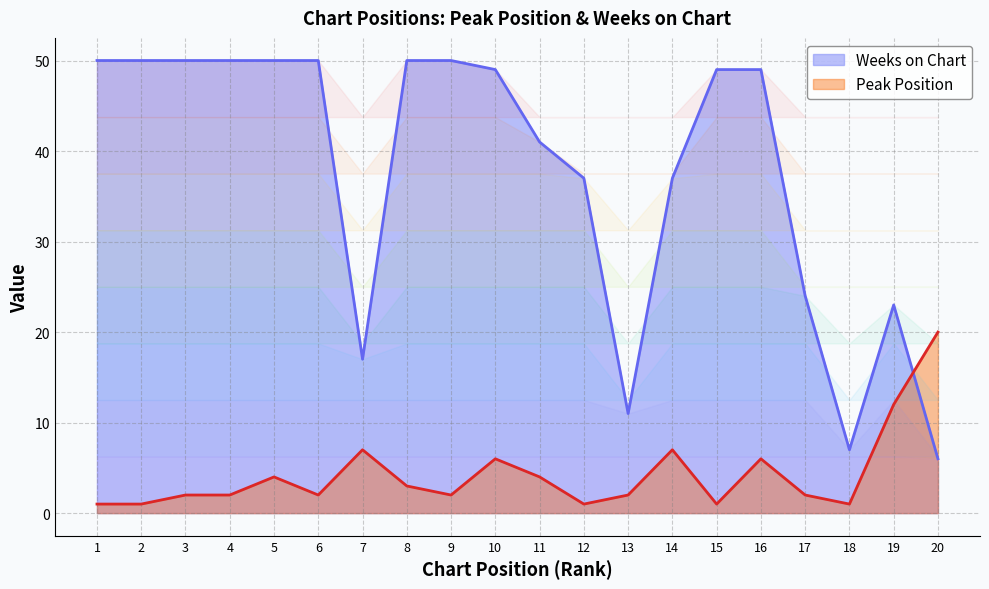

What are all the series names shown in the legend?

Weeks on Chart, Peak Position